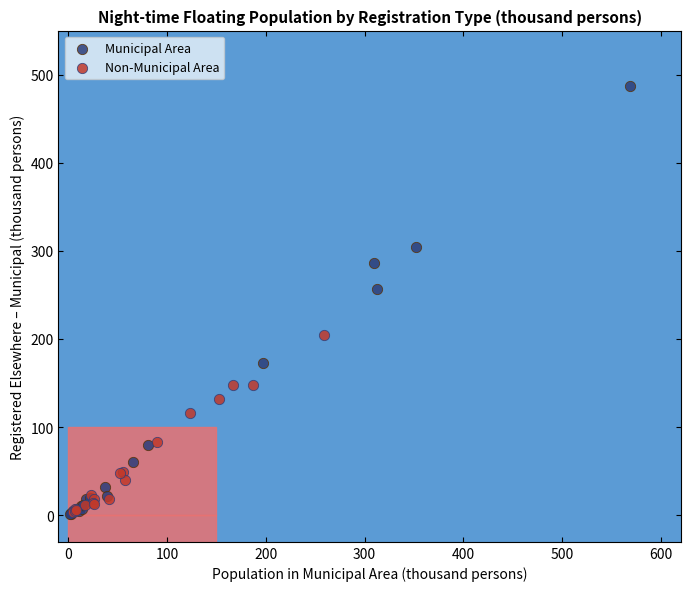

Which series has the widest spread of Y values?

Municipal Area